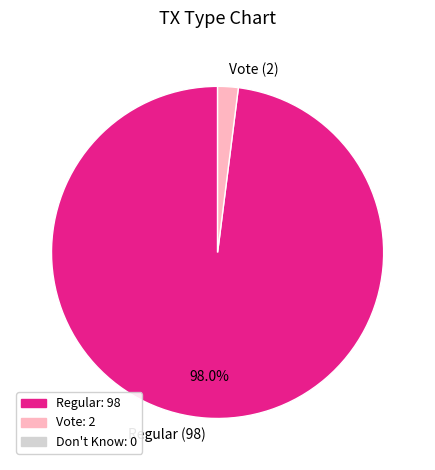

What is the smallest slice in the pie chart?

Vote